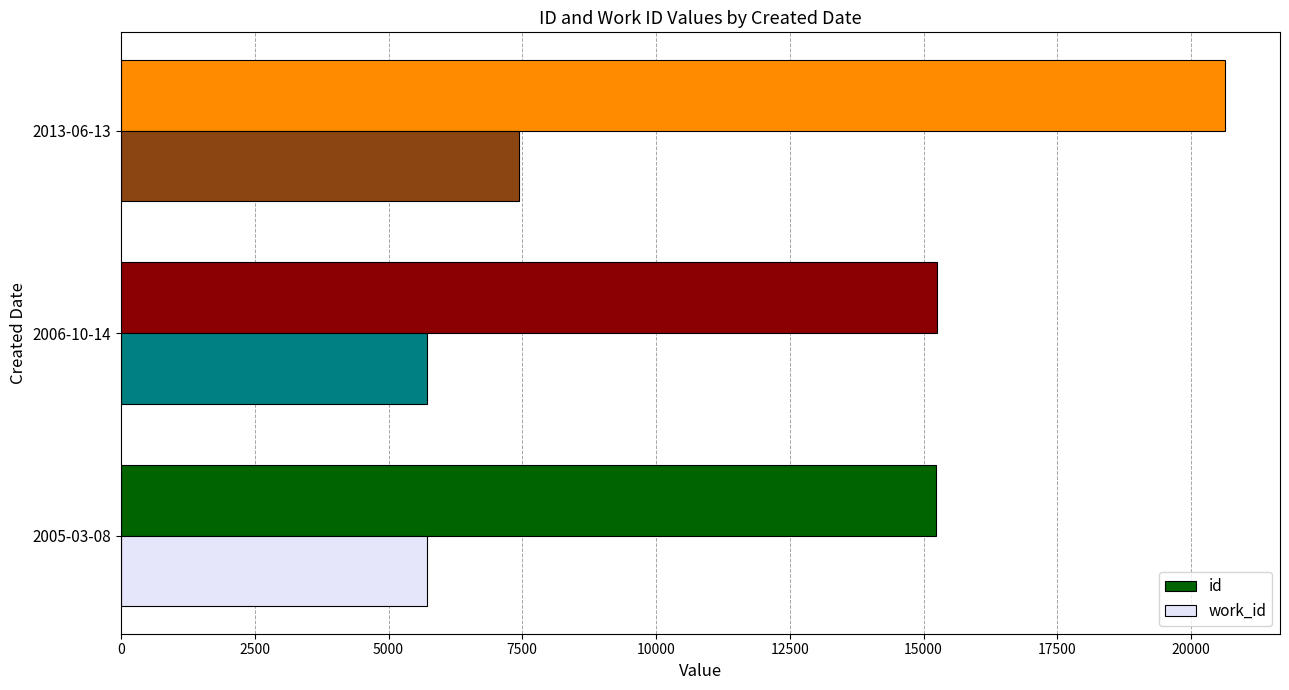

The value of id at 2013-06-13 is 35731. True or false?

False